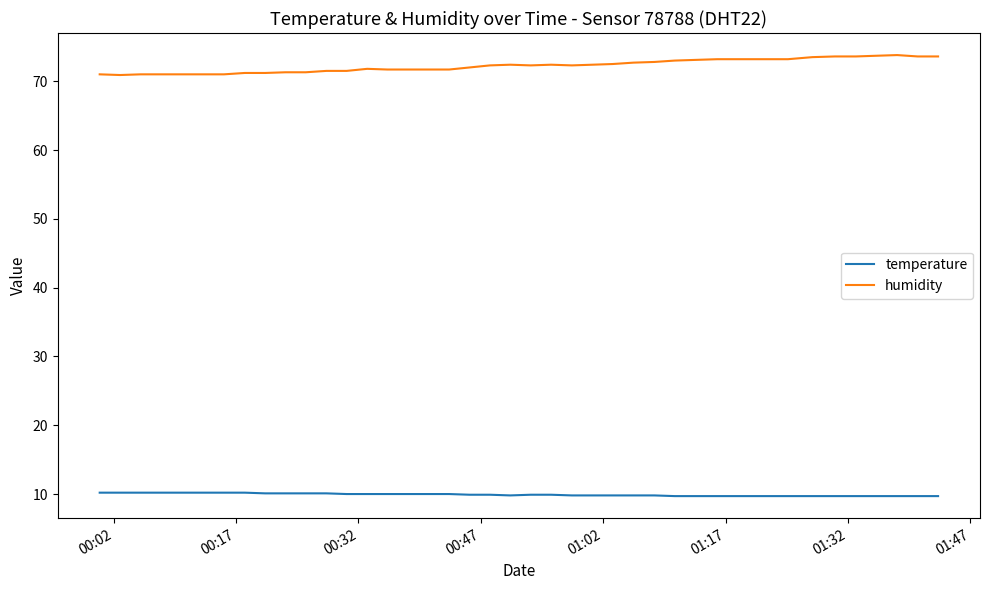

True or false: temperature and humidity cross at least once.

False